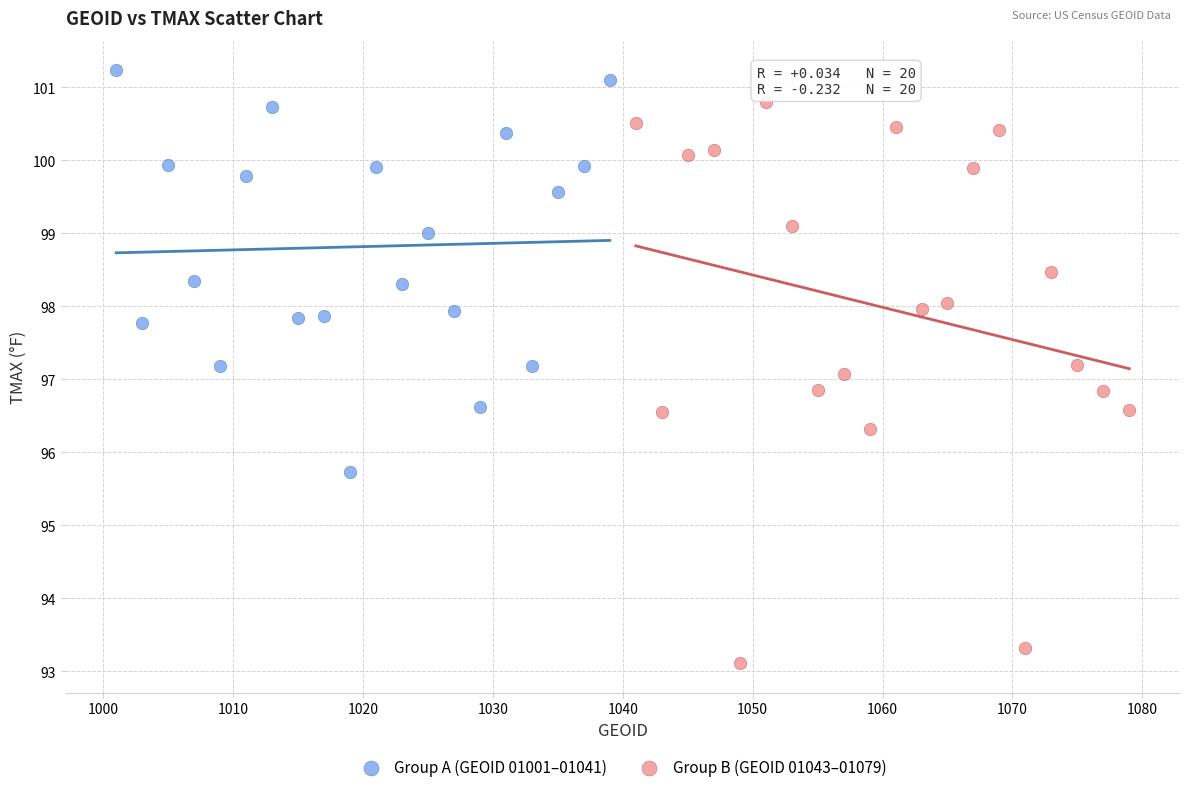

Which series has the widest spread of Y values?

Group B (GEOID 01043–01079)